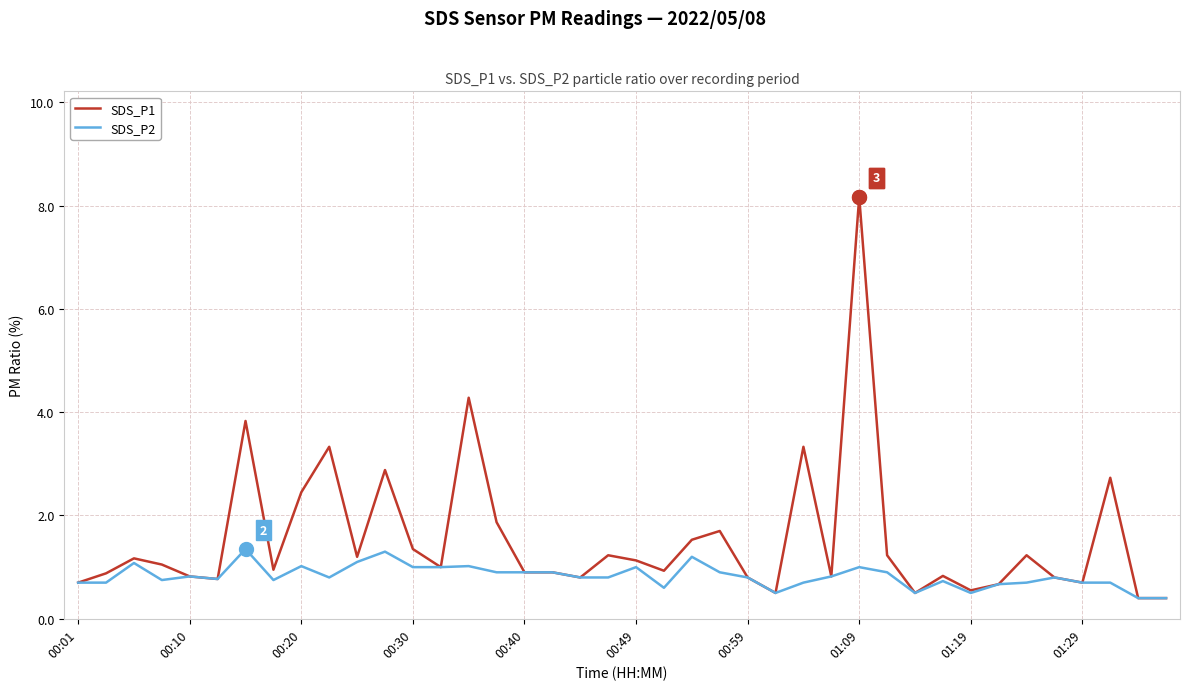

What is the smallest value displayed?

0.4